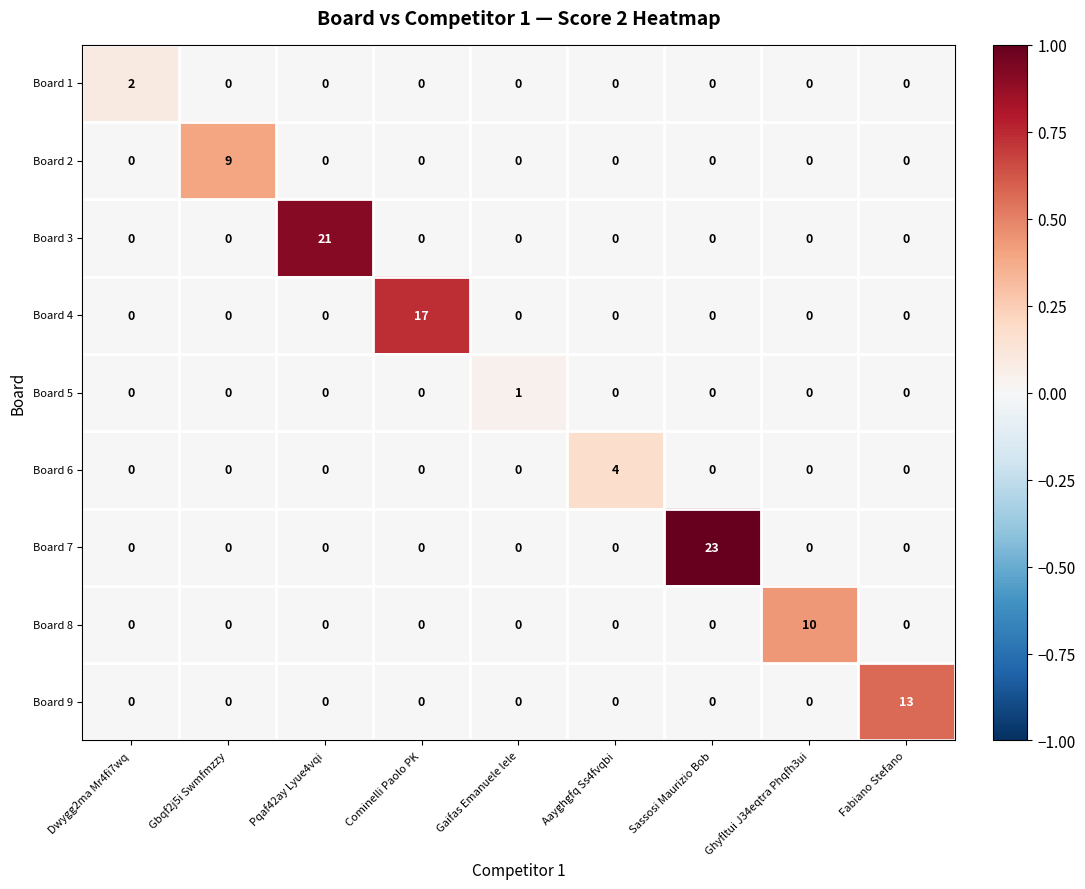

List the series in order of their peak value, lowest first.

Board 5, Board 1, Board 6, Board 2, Board 8, Board 9, Board 4, Board 3, Board 7